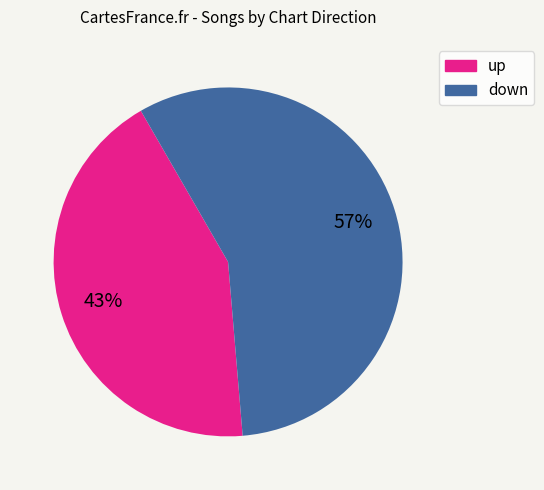

Does down account for over 50% of the chart?

Yes